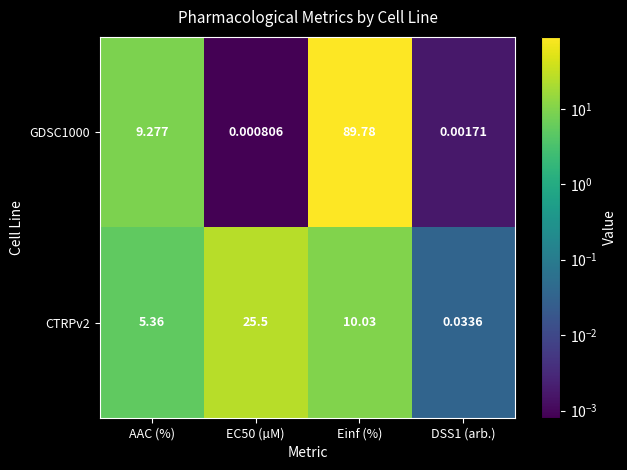

At which label is CTRPv2 closest to 12?

Einf (%)